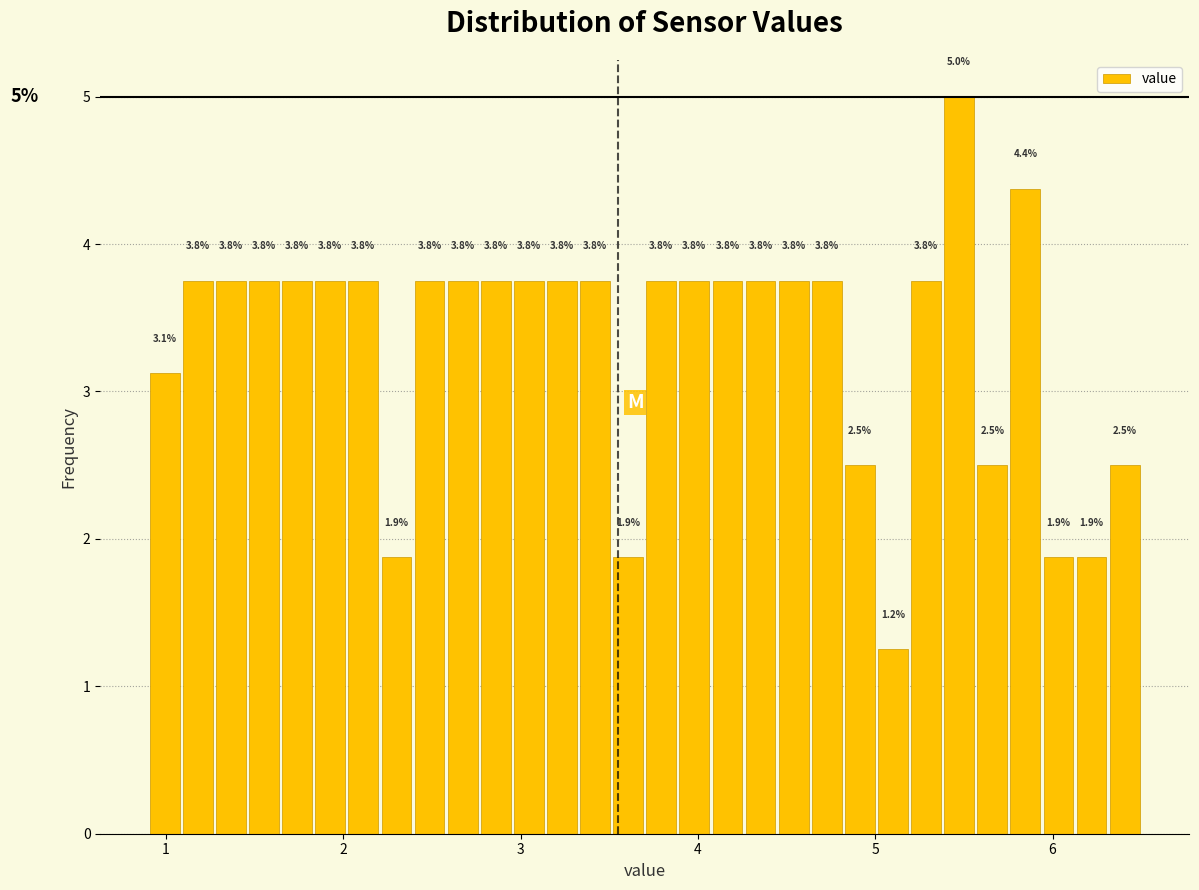

Read against the x-axis, roughly where is the centre of the tallest bar?

5.5